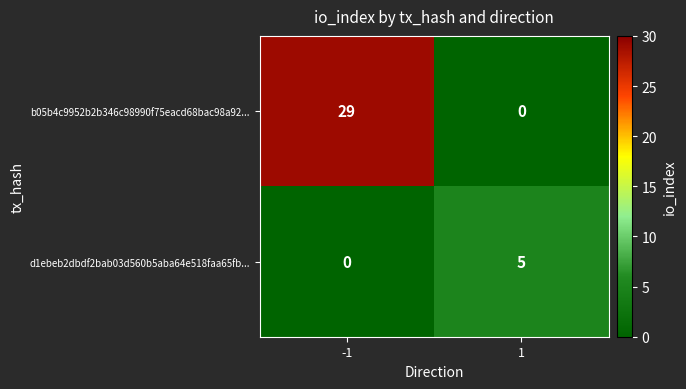

What is the greatest value displayed?

29